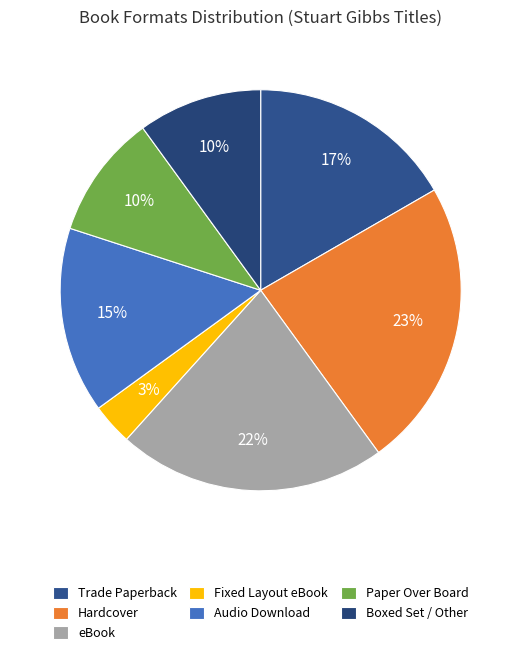

Is there a majority slice in this chart?

No